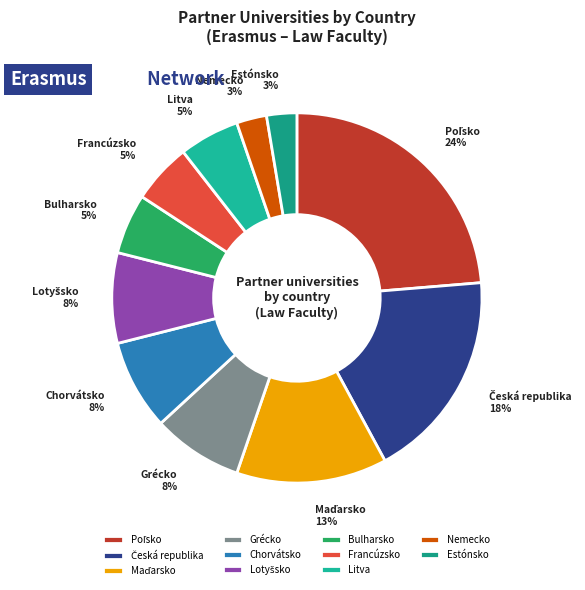

Do Bulharsko and Litva together represent more than half of the pie?

No